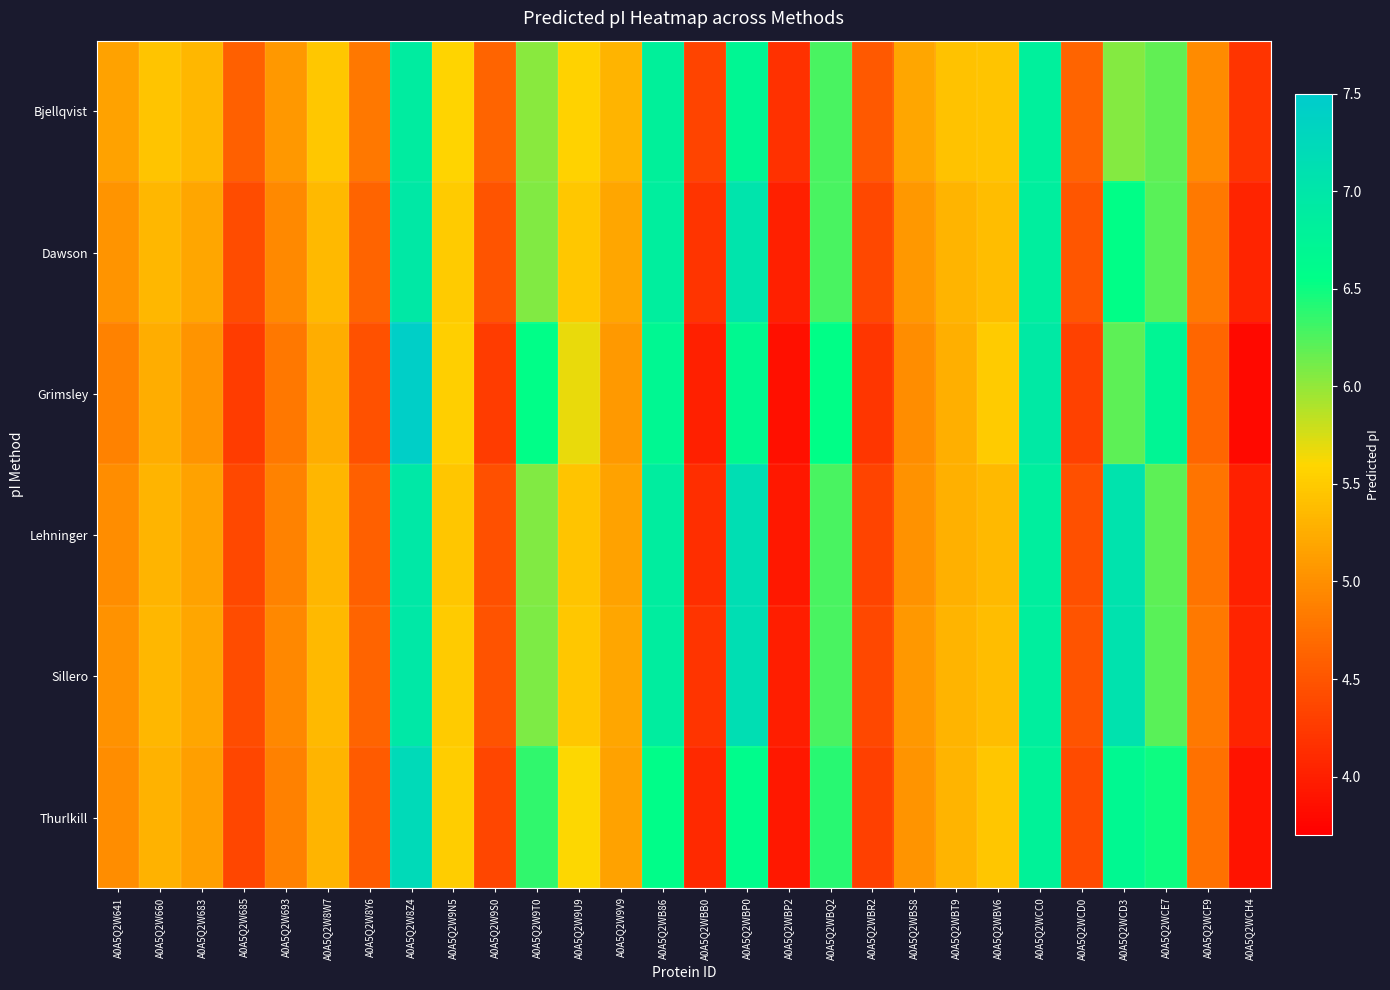

Reading right to left, list all the values displayed in this chart.

Bjellqvist: A0A5Q2WCH4=4.2	A0A5Q2WCF9=5.0	A0A5Q2WCE7=6.2	A0A5Q2WCD3=6.0	A0A5Q2WCD0=4.6	A0A5Q2WCC0=6.8	A0A5Q2WBV6=5.4	A0A5Q2WBT9=5.4	A0A5Q2WBS8=5.2	A0A5Q2WBR2=4.5	A0A5Q2WBQ2=6.3	A0A5Q2WBP2=4.2	A0A5Q2WBP0=6.7	A0A5Q2WBB0=4.3	A0A5Q2WB86=6.8	A0A5Q2W9V9=5.3	A0A5Q2W9U9=5.6	A0A5Q2W9T0=6.0	A0A5Q2W9S0=4.6	A0A5Q2W9N5=5.6	A0A5Q2W8Z4=6.9	A0A5Q2W8Y6=4.8	A0A5Q2W8W7=5.5	A0A5Q2W693=5.1	A0A5Q2W685=4.6	A0A5Q2W683=5.3	A0A5Q2W660=5.4	A0A5Q2W641=5.2
Dawson: A0A5Q2WCH4=4.0	A0A5Q2WCF9=4.8	A0A5Q2WCE7=6.2	A0A5Q2WCD3=6.5	A0A5Q2WCD0=4.5	A0A5Q2WCC0=6.9	A0A5Q2WBV6=5.4	A0A5Q2WBT9=5.3	A0A5Q2WBS8=5.1	A0A5Q2WBR2=4.4	A0A5Q2WBQ2=6.3	A0A5Q2WBP2=4.0	A0A5Q2WBP0=7.0	A0A5Q2WBB0=4.2	A0A5Q2WB86=6.9	A0A5Q2W9V9=5.2	A0A5Q2W9U9=5.5	A0A5Q2W9T0=6.1	A0A5Q2W9S0=4.5	A0A5Q2W9N5=5.5	A0A5Q2W8Z4=7.0	A0A5Q2W8Y6=4.6	A0A5Q2W8W7=5.4	A0A5Q2W693=5.0	A0A5Q2W685=4.4	A0A5Q2W683=5.2	A0A5Q2W660=5.3	A0A5Q2W641=5.0
Grimsley: A0A5Q2WCH4=3.8	A0A5Q2WCF9=4.7	A0A5Q2WCE7=6.7	A0A5Q2WCD3=6.2	A0A5Q2WCD0=4.3	A0A5Q2WCC0=6.9	A0A5Q2WBV6=5.5	A0A5Q2WBT9=5.3	A0A5Q2WBS8=5.0	A0A5Q2WBR2=4.2	A0A5Q2WBQ2=6.5	A0A5Q2WBP2=3.9	A0A5Q2WBP0=6.7	A0A5Q2WBB0=4.0	A0A5Q2WB86=6.7	A0A5Q2W9V9=5.1	A0A5Q2W9U9=5.7	A0A5Q2W9T0=6.6	A0A5Q2W9S0=4.3	A0A5Q2W9N5=5.5	A0A5Q2W8Z4=7.4	A0A5Q2W8Y6=4.5	A0A5Q2W8W7=5.2	A0A5Q2W693=4.8	A0A5Q2W685=4.3	A0A5Q2W683=5.0	A0A5Q2W660=5.3	A0A5Q2W641=4.9
Lehninger: A0A5Q2WCH4=4.0	A0A5Q2WCF9=4.8	A0A5Q2WCE7=6.2	A0A5Q2WCD3=7.1	A0A5Q2WCD0=4.5	A0A5Q2WCC0=6.9	A0A5Q2WBV6=5.4	A0A5Q2WBT9=5.3	A0A5Q2WBS8=5.0	A0A5Q2WBR2=4.3	A0A5Q2WBQ2=6.3	A0A5Q2WBP2=3.9	A0A5Q2WBP0=7.1	A0A5Q2WBB0=4.1	A0A5Q2WB86=6.9	A0A5Q2W9V9=5.2	A0A5Q2W9U9=5.4	A0A5Q2W9T0=6.1	A0A5Q2W9S0=4.4	A0A5Q2W9N5=5.5	A0A5Q2W8Z4=7.0	A0A5Q2W8Y6=4.6	A0A5Q2W8W7=5.3	A0A5Q2W693=4.9	A0A5Q2W685=4.4	A0A5Q2W683=5.2	A0A5Q2W660=5.3	A0A5Q2W641=5.0
Sillero: A0A5Q2WCH4=4.0	A0A5Q2WCF9=4.8	A0A5Q2WCE7=6.2	A0A5Q2WCD3=7.1	A0A5Q2WCD0=4.5	A0A5Q2WCC0=6.9	A0A5Q2WBV6=5.4	A0A5Q2WBT9=5.3	A0A5Q2WBS8=5.1	A0A5Q2WBR2=4.4	A0A5Q2WBQ2=6.3	A0A5Q2WBP2=4.0	A0A5Q2WBP0=7.1	A0A5Q2WBB0=4.2	A0A5Q2WB86=6.9	A0A5Q2W9V9=5.2	A0A5Q2W9U9=5.5	A0A5Q2W9T0=6.1	A0A5Q2W9S0=4.5	A0A5Q2W9N5=5.5	A0A5Q2W8Z4=7.0	A0A5Q2W8Y6=4.6	A0A5Q2W8W7=5.4	A0A5Q2W693=4.9	A0A5Q2W685=4.4	A0A5Q2W683=5.2	A0A5Q2W660=5.3	A0A5Q2W641=5.0
Thurlkill: A0A5Q2WCH4=3.9	A0A5Q2WCF9=4.7	A0A5Q2WCE7=6.5	A0A5Q2WCD3=6.7	A0A5Q2WCD0=4.4	A0A5Q2WCC0=6.8	A0A5Q2WBV6=5.5	A0A5Q2WBT9=5.3	A0A5Q2WBS8=5.0	A0A5Q2WBR2=4.3	A0A5Q2WBQ2=6.4	A0A5Q2WBP2=3.9	A0A5Q2WBP0=6.6	A0A5Q2WBB0=4.1	A0A5Q2WB86=6.6	A0A5Q2W9V9=5.2	A0A5Q2W9U9=5.6	A0A5Q2W9T0=6.4	A0A5Q2W9S0=4.4	A0A5Q2W9N5=5.5	A0A5Q2W8Z4=7.2	A0A5Q2W8Y6=4.6	A0A5Q2W8W7=5.3	A0A5Q2W693=4.9	A0A5Q2W685=4.4	A0A5Q2W683=5.1	A0A5Q2W660=5.3	A0A5Q2W641=5.0